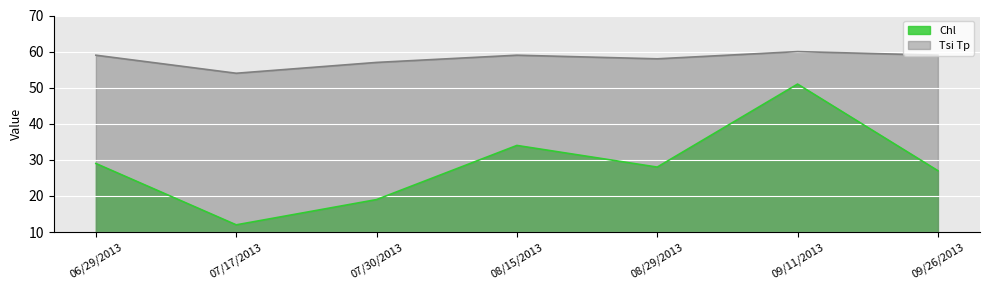

How many interior local peaks does the Chl series have?

2